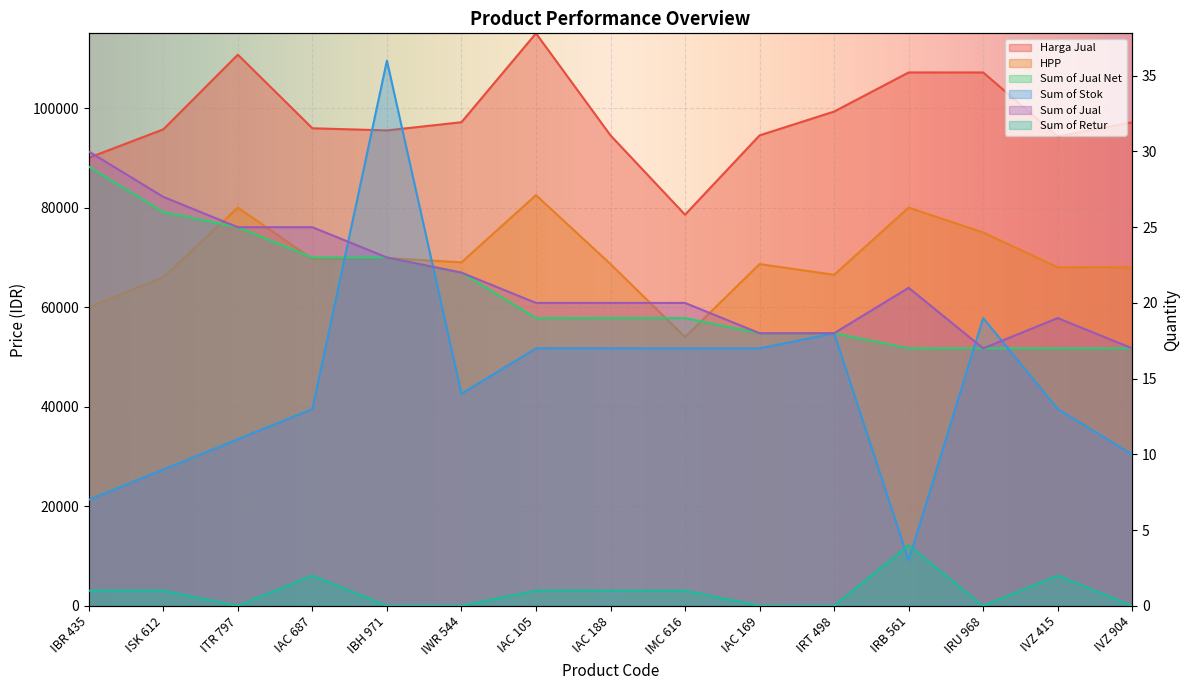

Between IAC 169 and IRT 498, which is larger?

IRT 498